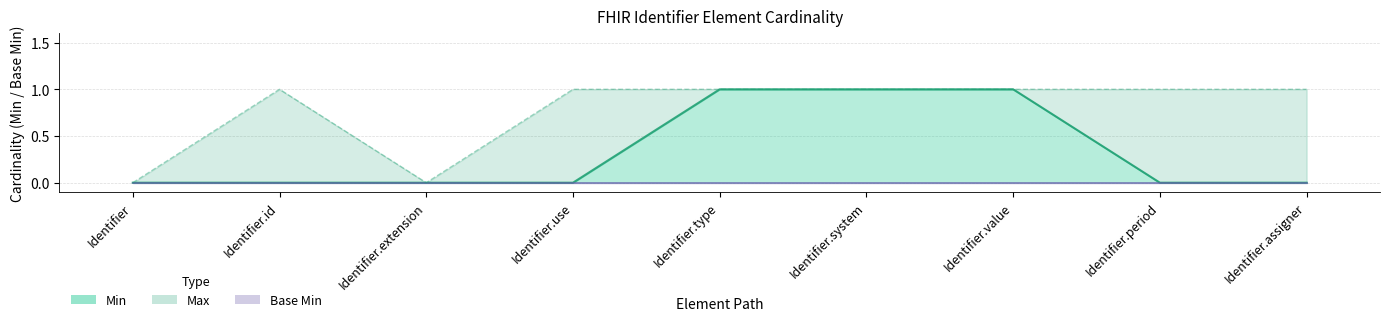

Which label corresponds to the largest value in the chart?

Identifier.type